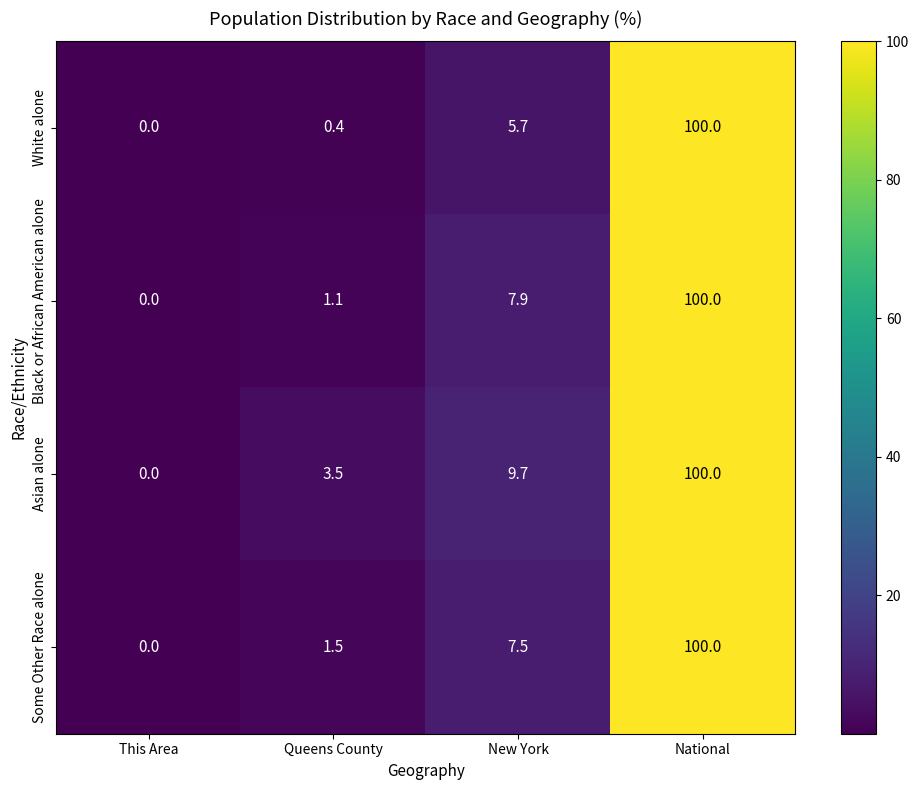

Between Queens County and National, which series saw the biggest shift?

White alone